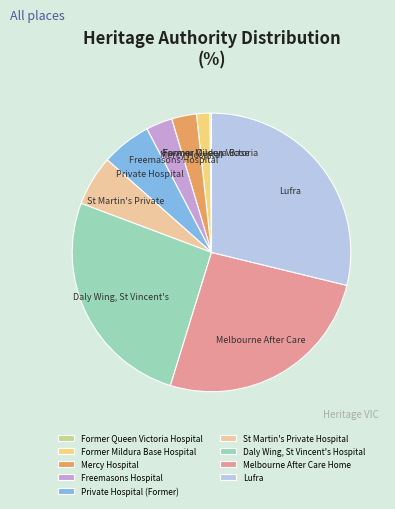

Does any single category account for the majority?

No